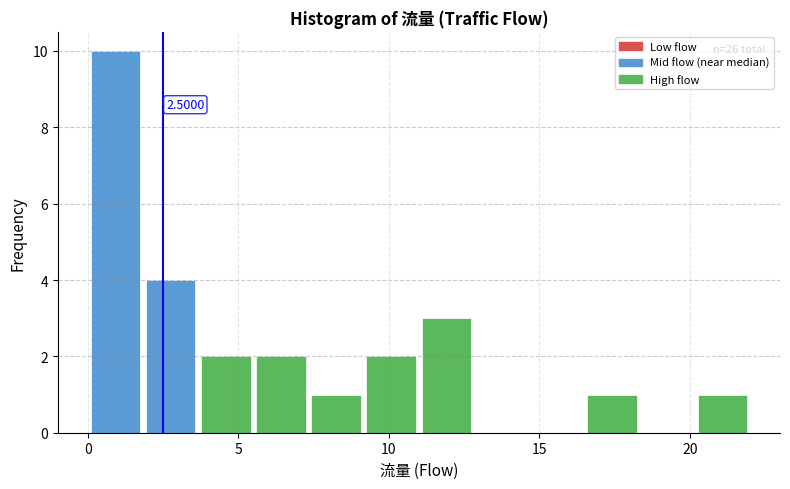

Read against the x-axis, roughly where is the centre of the tallest bar?

1.0